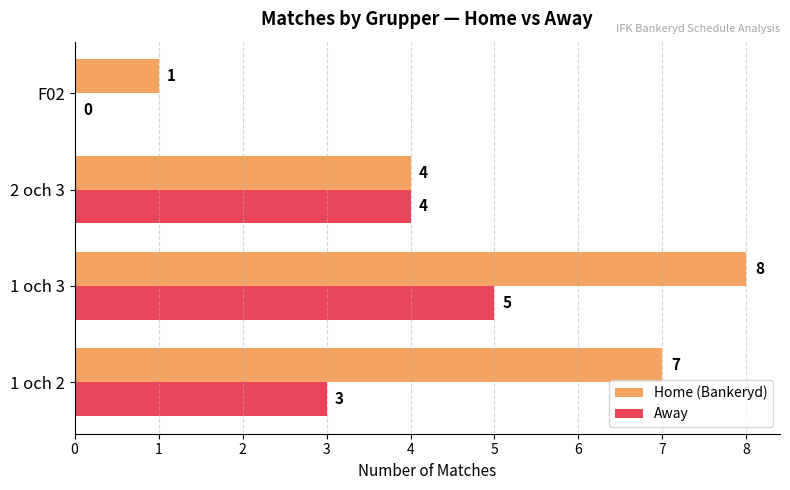

Is the value of Home (Bankeryd) at F02 greater than the value of Away at 1 och 3?

No